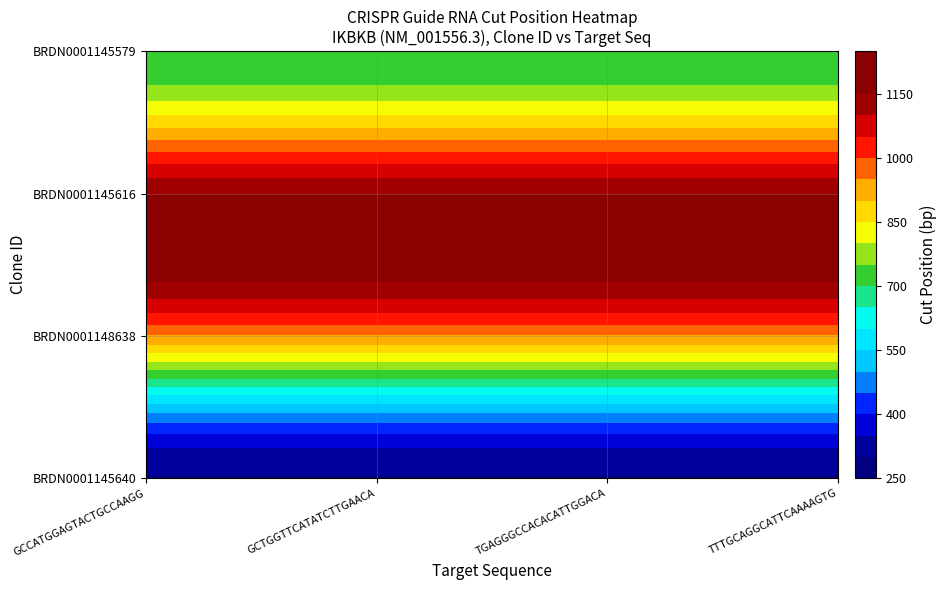

Is it true that BRDN0001145616 equals 1147 at 2?

True